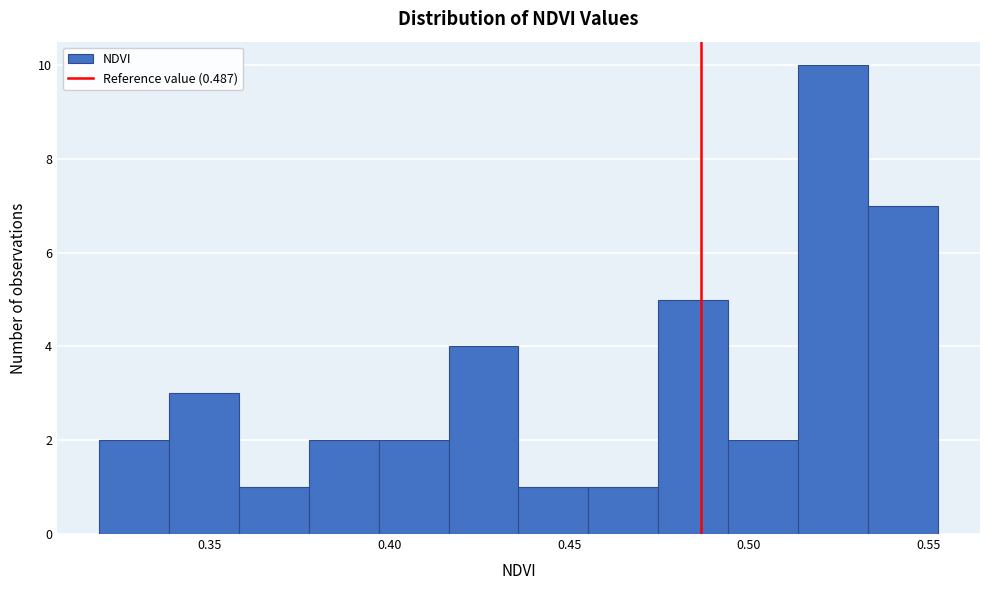

Around what value on the x-axis is the tallest bar? Give the approximate position of its centre, as read against the axis.

0.525